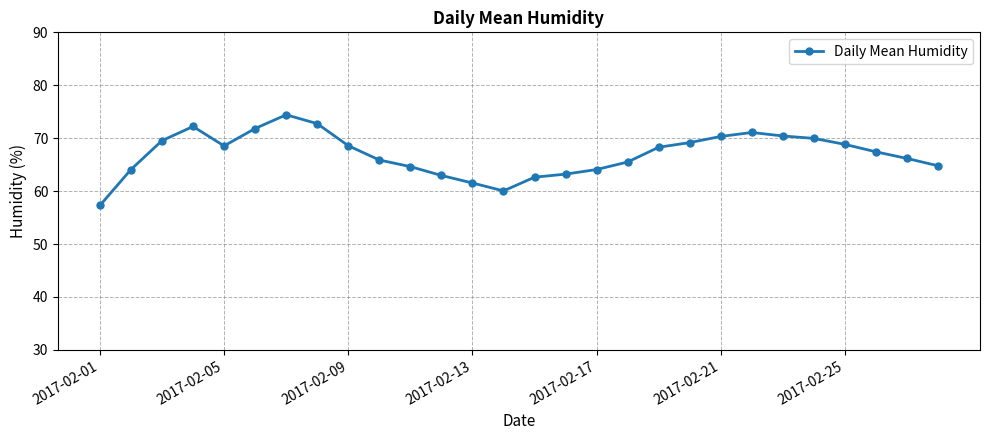

True or false: there are more than 1 points higher than both neighbors.

True